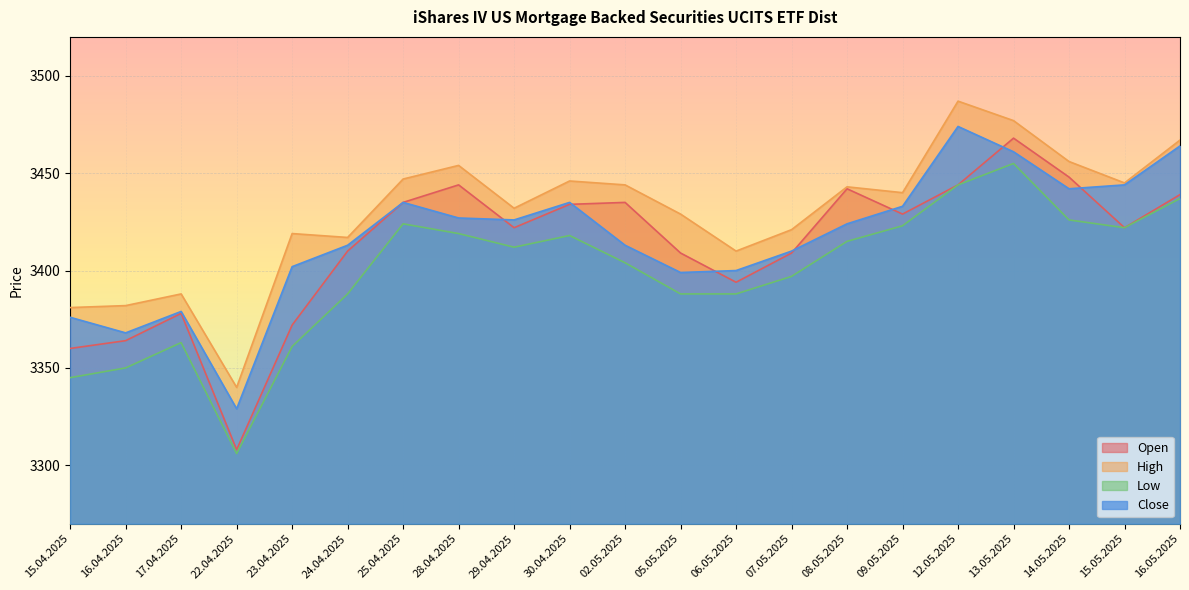

How many interior local valleys does the High series have?

6